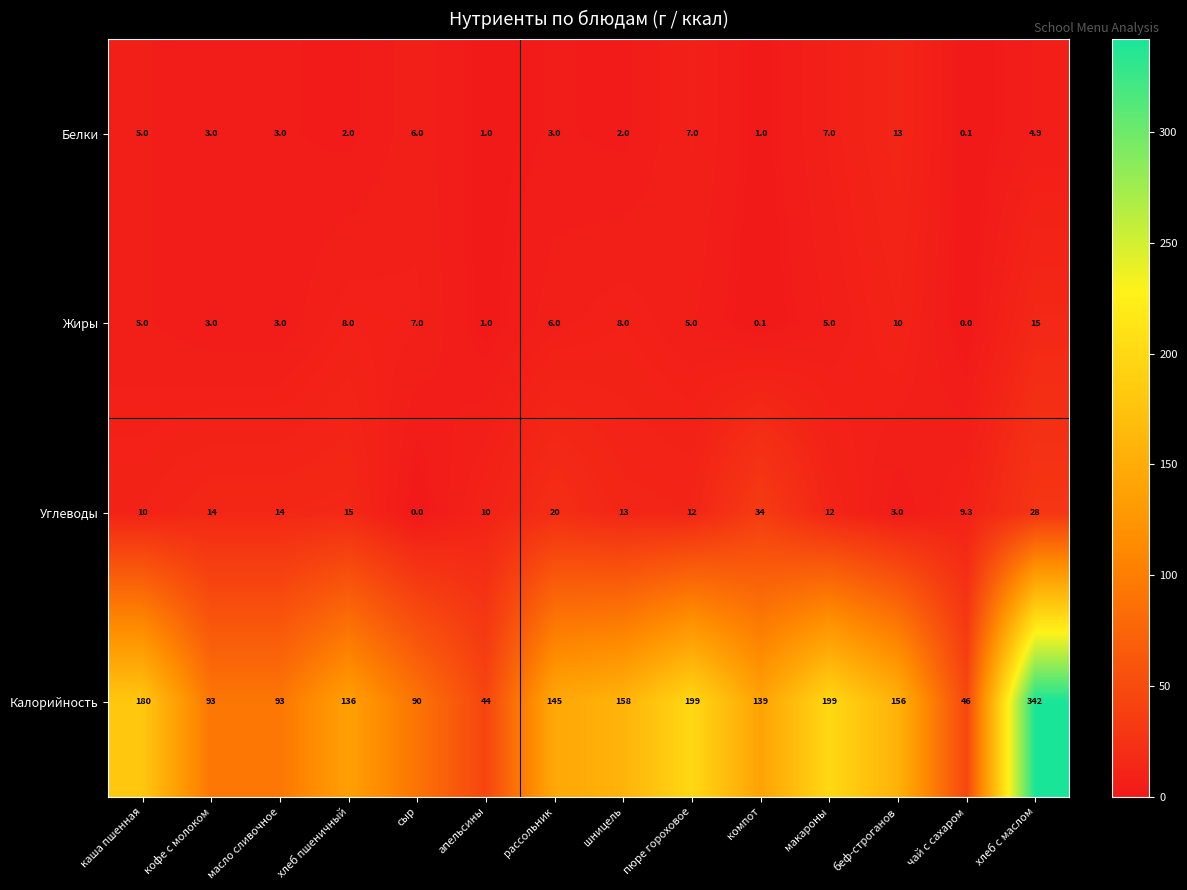

What is the sum of all Углеводы values?

194.3